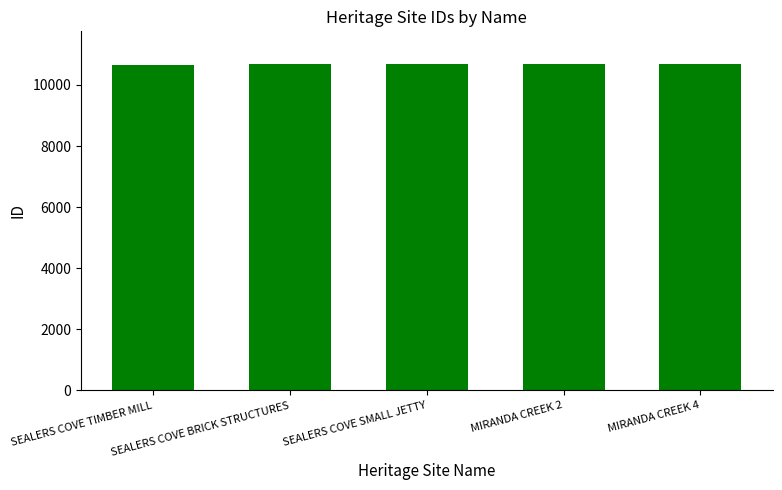

What is the change in value from SEALERS COVE TIMBER MILL to MIRANDA CREEK 4?

+21